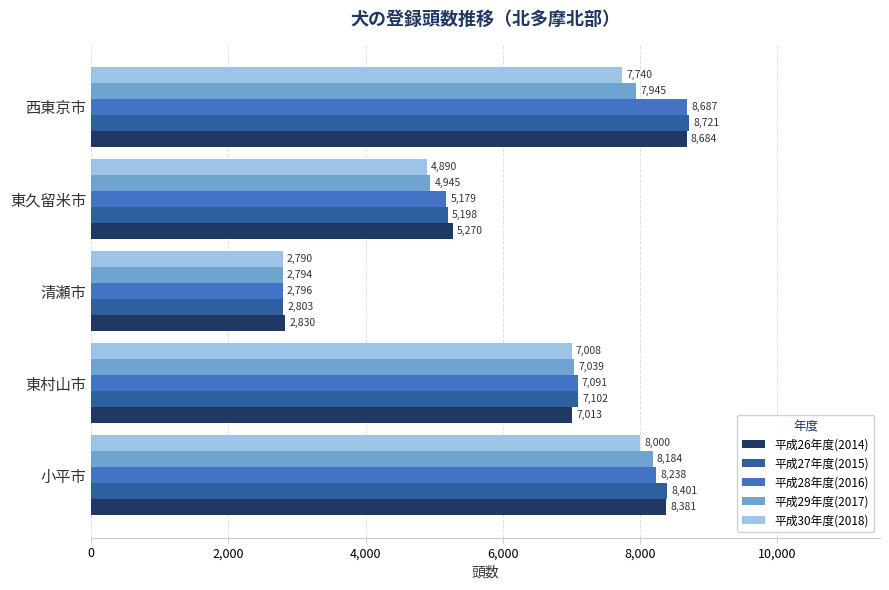

Is it true that 平成28年度(2016) equals 8687 at 西東京市?

True